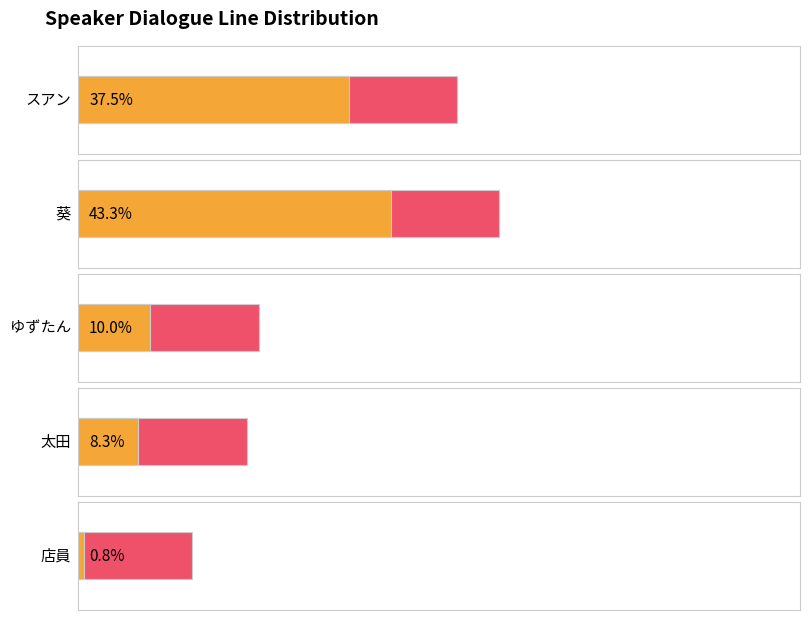

What is the ratio of the value at 葵 to the value at 店員?

52.0